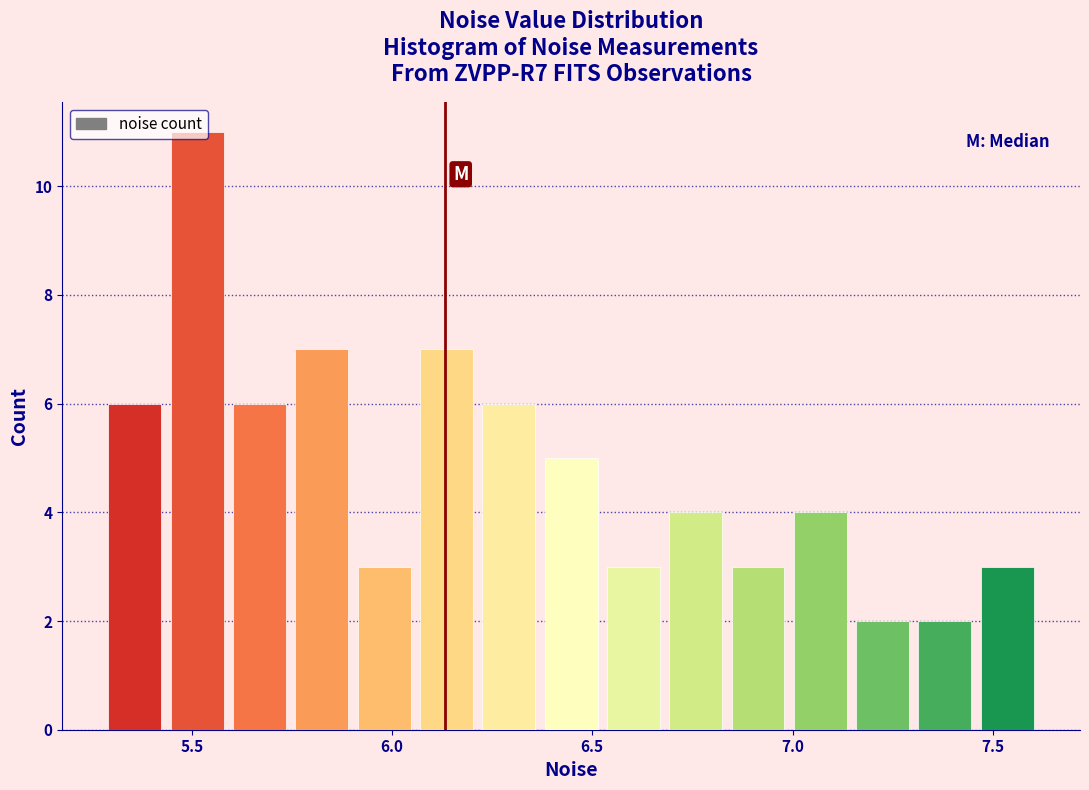

Read against the x-axis, roughly where is the centre of the tallest bar?

5.50